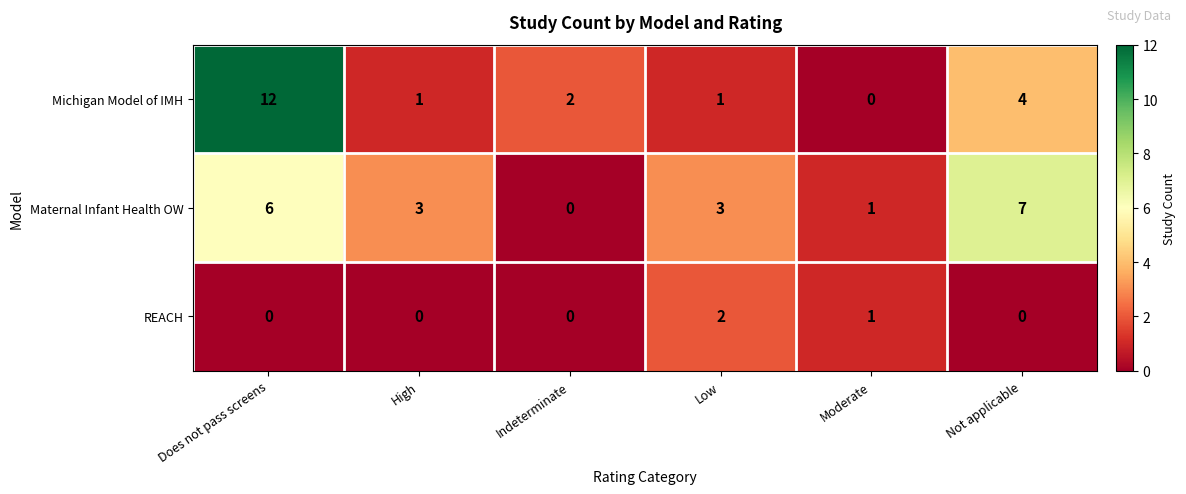

How many positive values does the REACH series have?

2